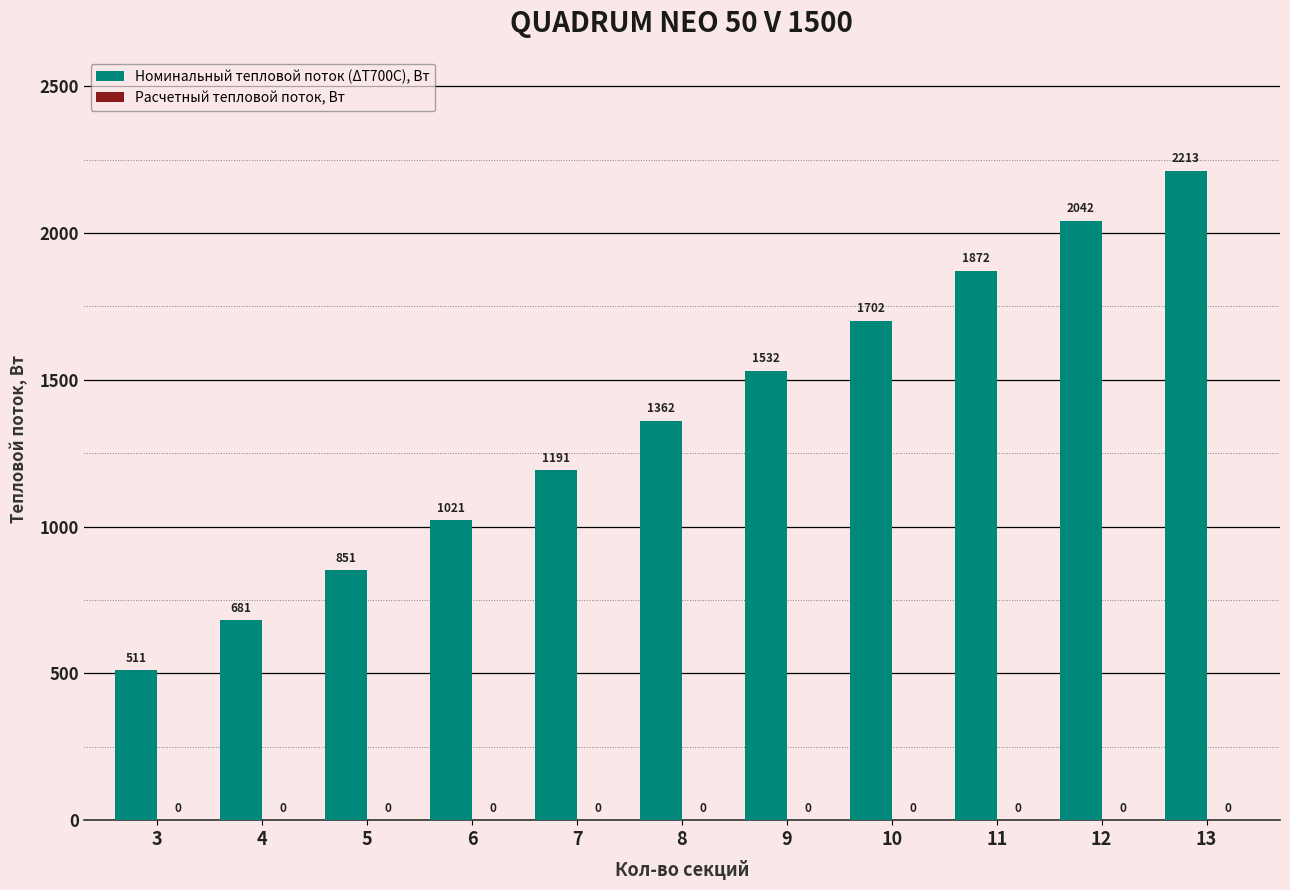

What is the approximate value at 12?

2042.4